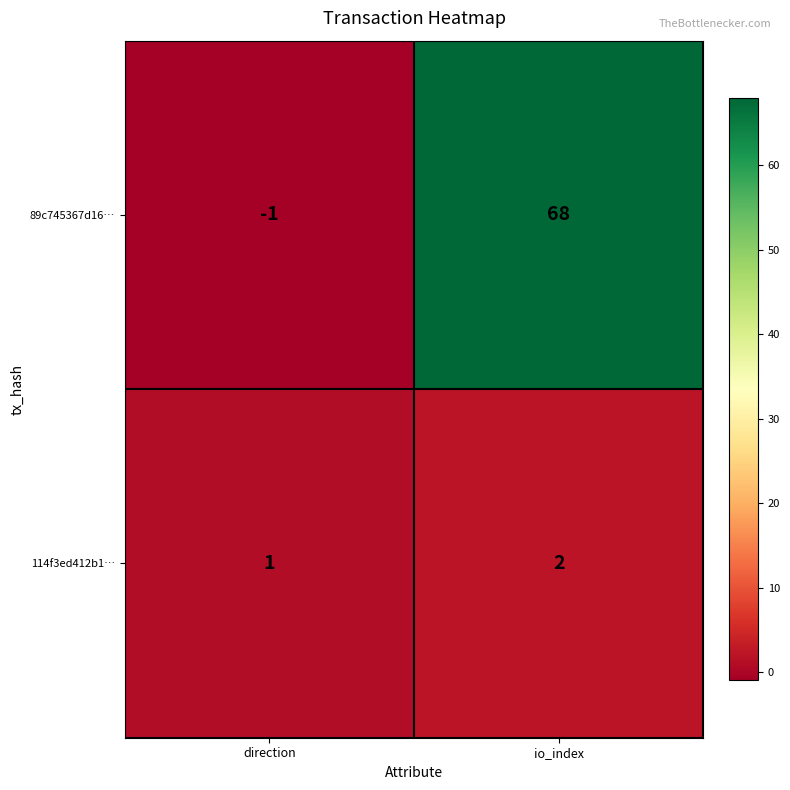

At which label is 114f3ed412b1… closest to 1?

direction